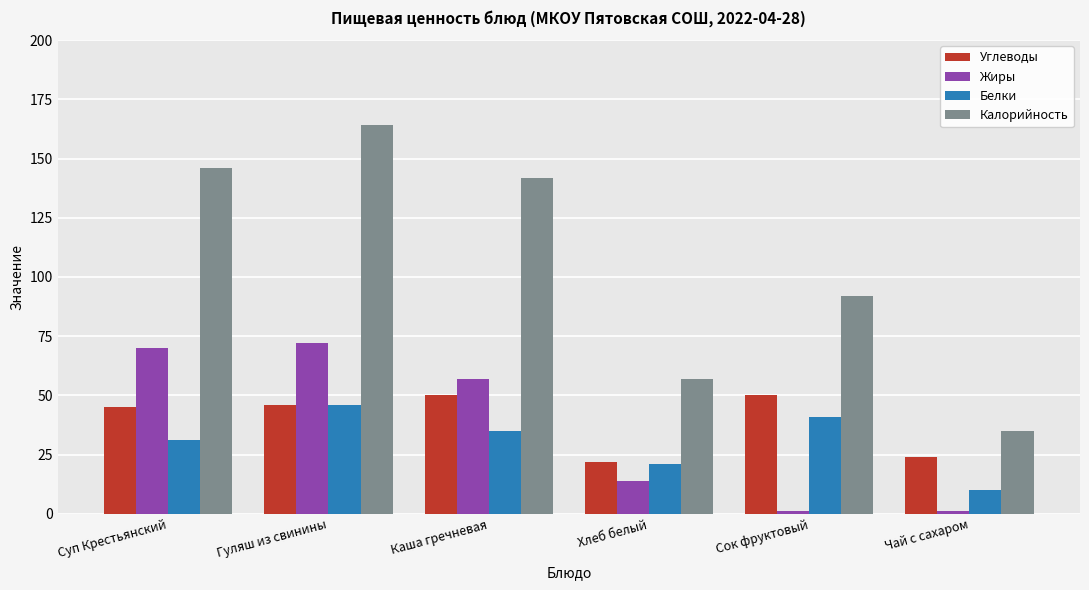

The value of Калорийность at Хлеб белый is 30. True or false?

False